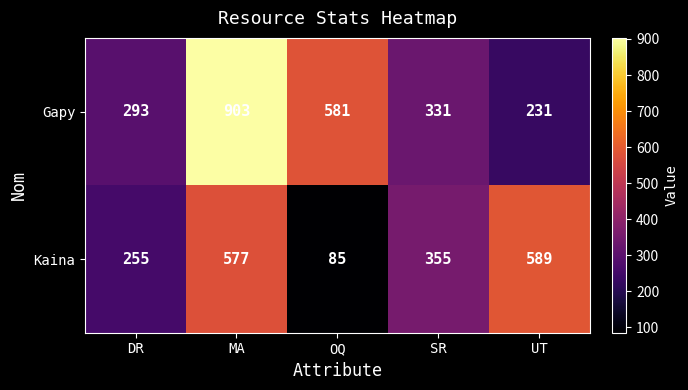

What is the smallest value displayed?

85